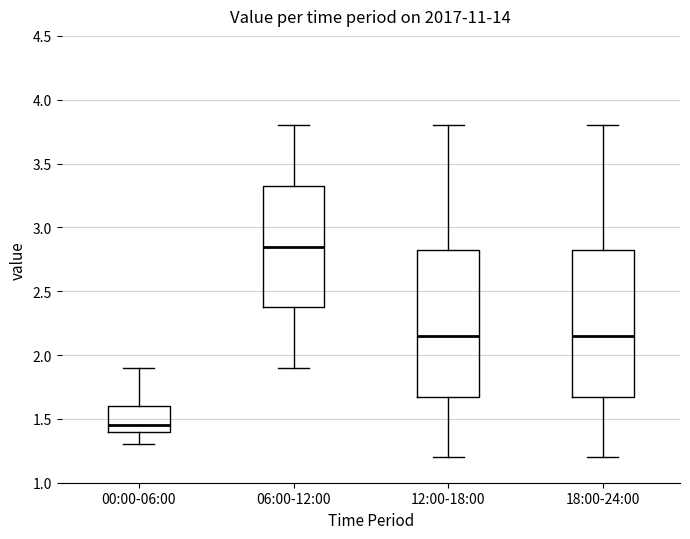

Where does the lower whisker of the box for 00:00-06:00 end on the y-axis? The values are not printed on the chart, so give them approximately, as read against the axis.

1.30